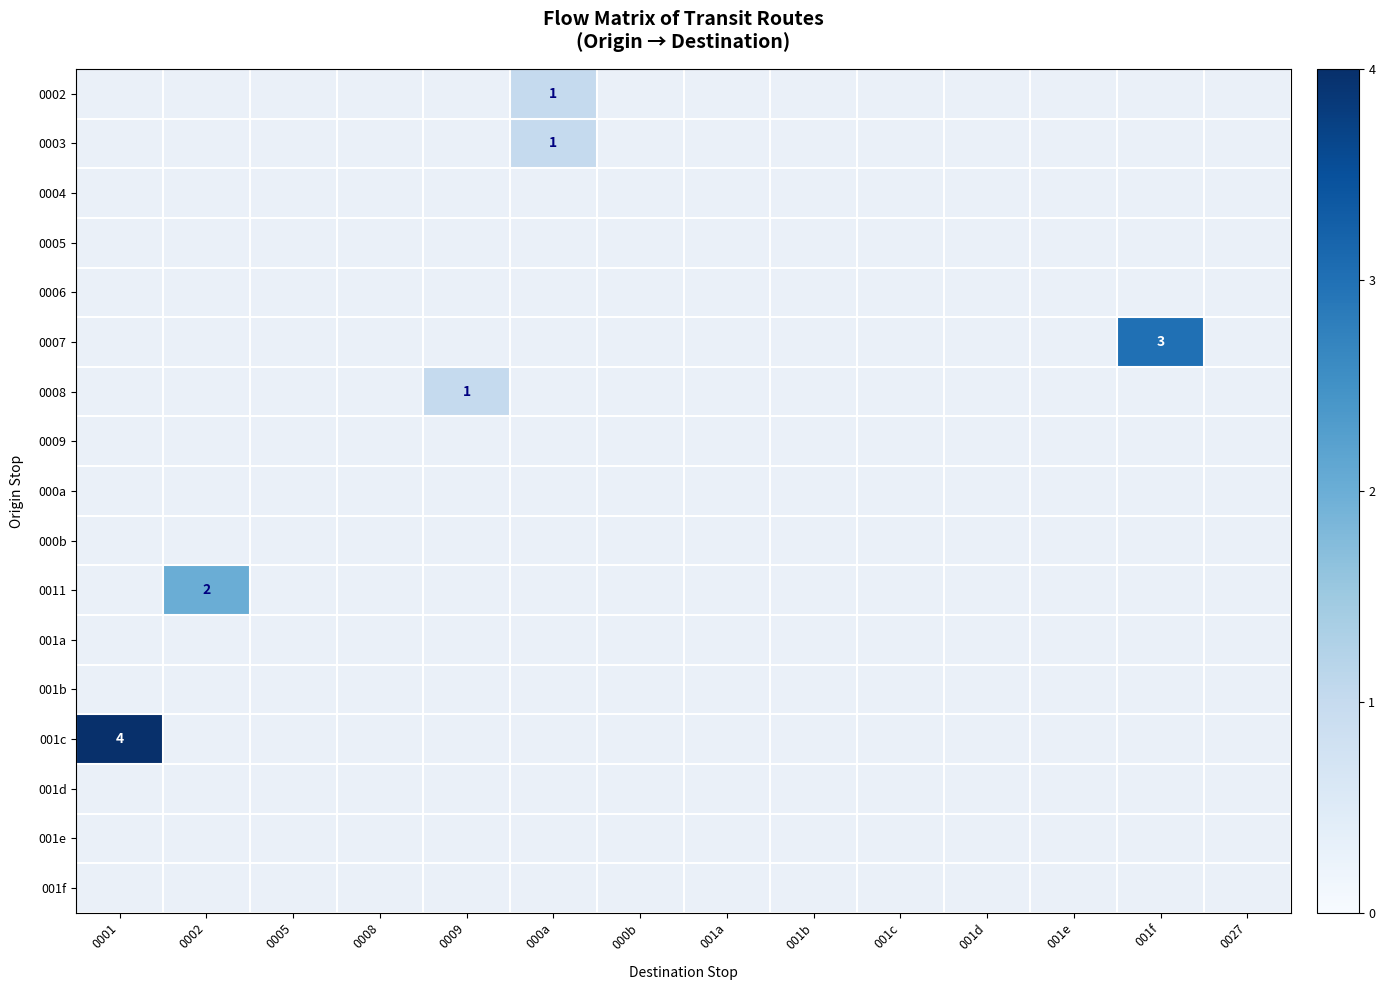

Rank the series by their maximum value, from highest to lowest.

001c, 0007, 0011, 0002, 0003, 0008, 0004, 0005, 0006, 0009, 000a, 000b, 001a, 001b, 001d, 001e, 001f